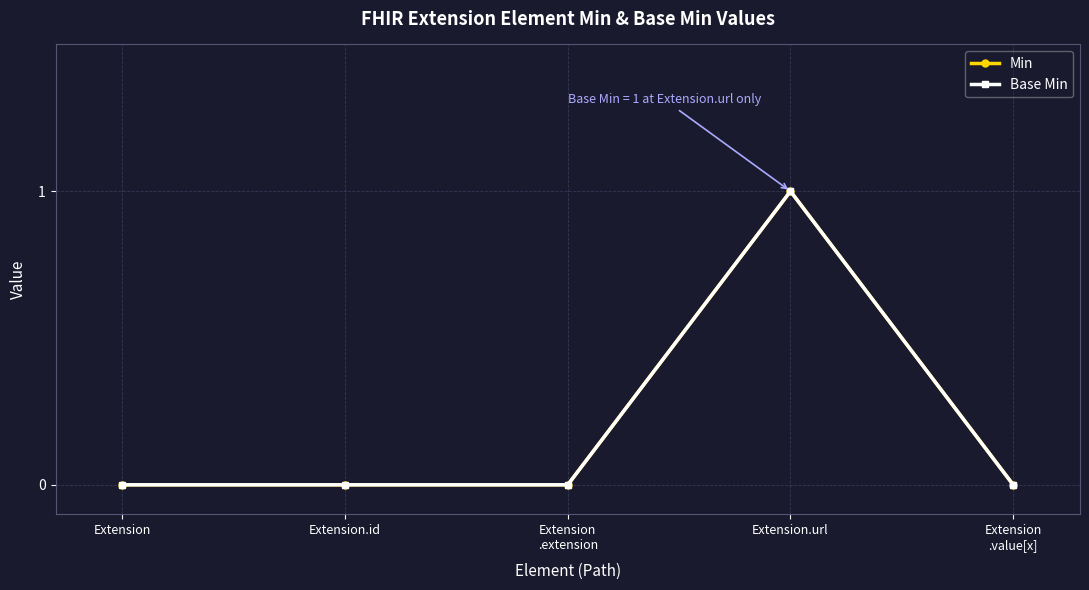

At which category is the sum across all series the highest?

Extension.url